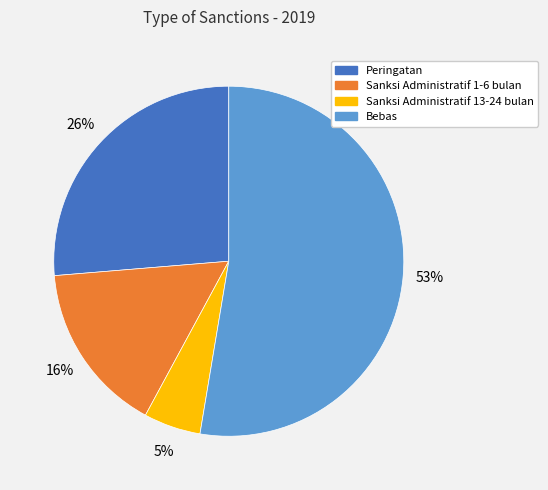

To the nearest percent, what is the difference between the Bebas and Sanksi Administratif 1-6 bulan slice percentages?

37%